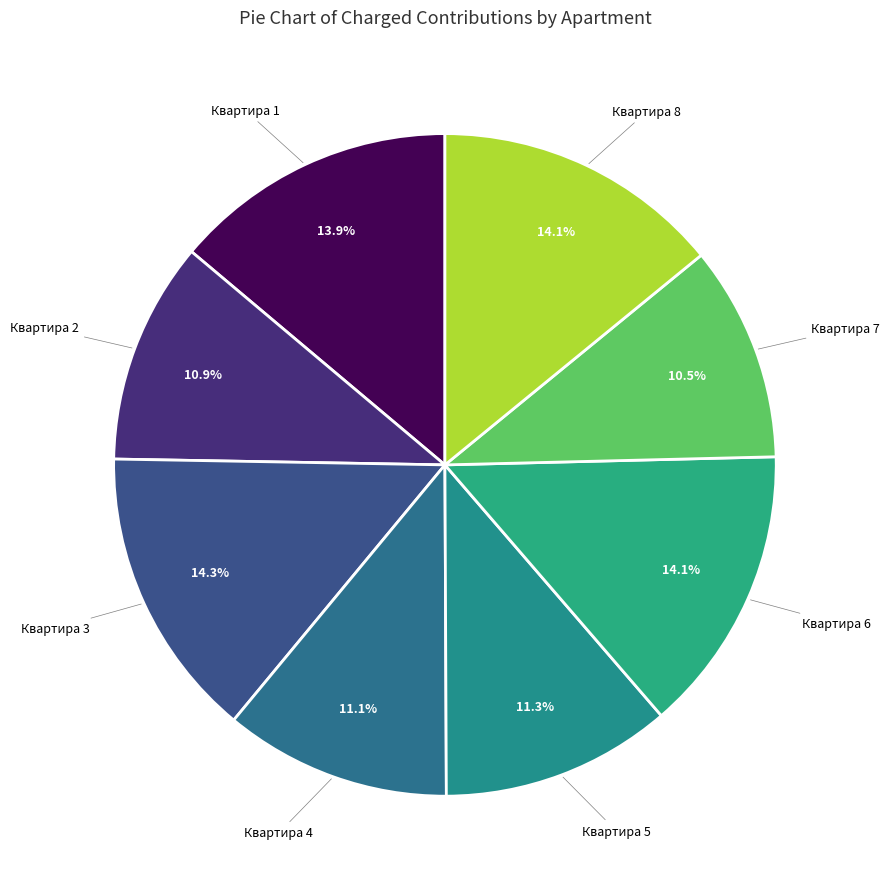

Count the number of slices in the pie.

8